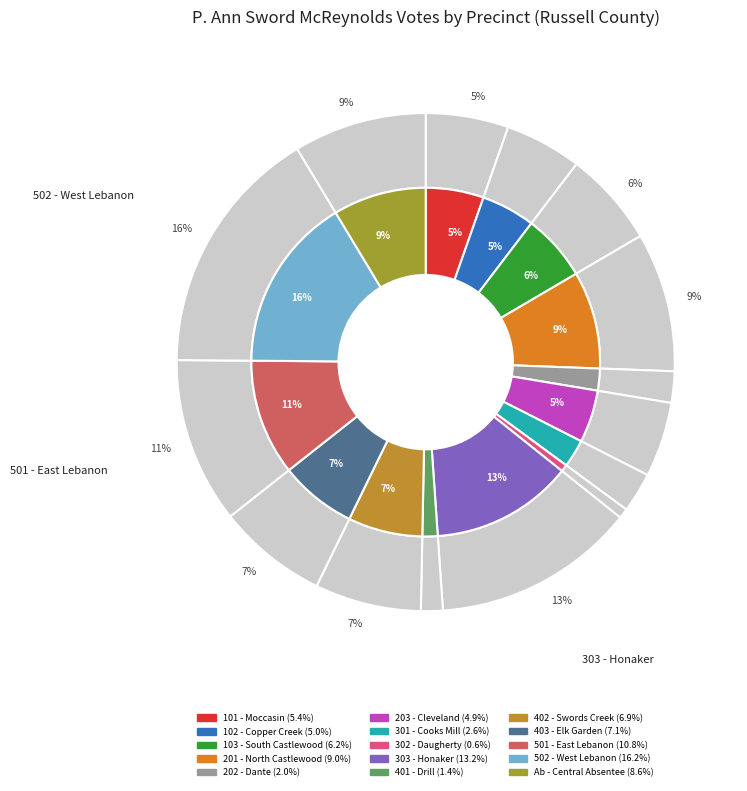

How many slices are in this pie chart?

15